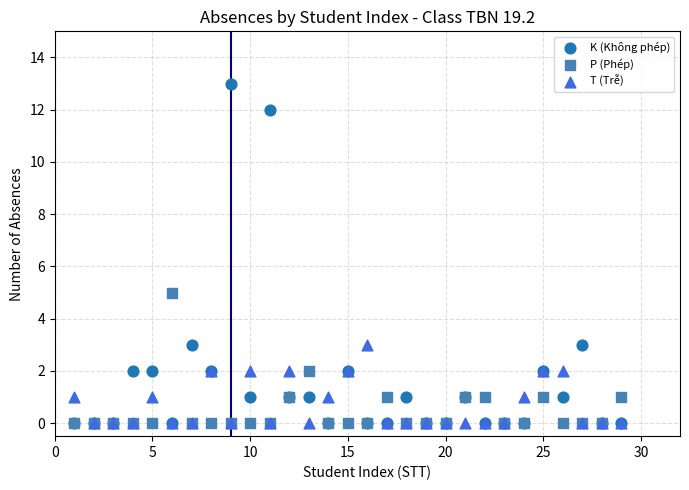

Across all series, what Y value is closest to 6?

5